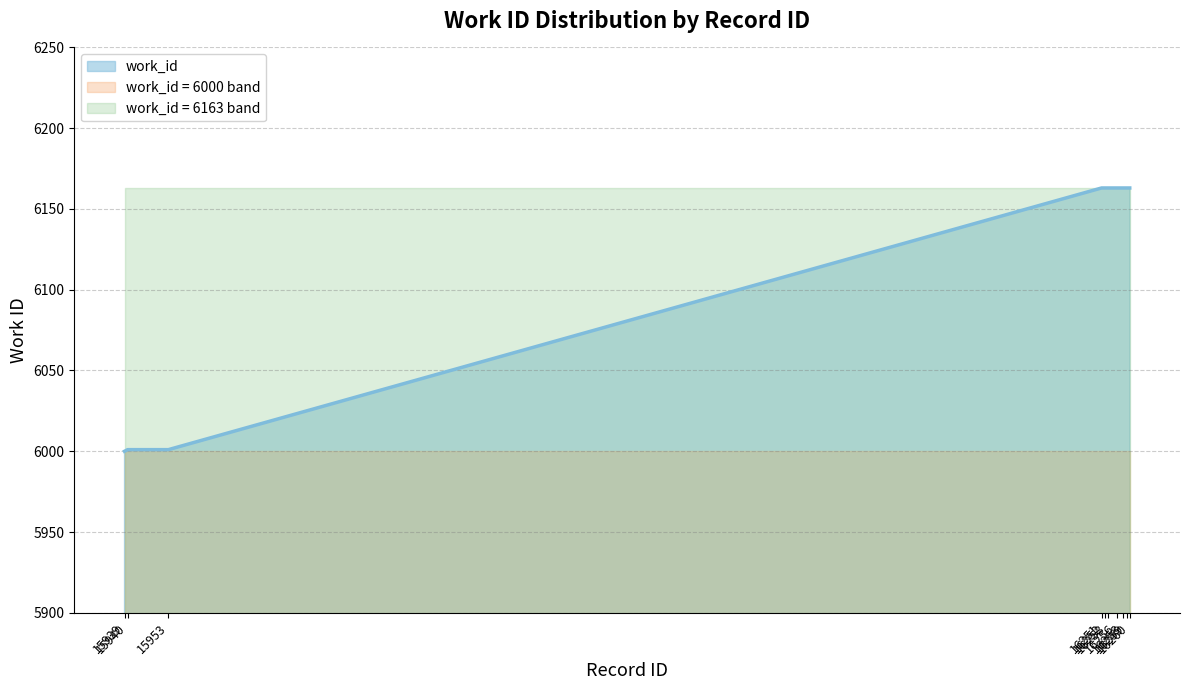

How many series are shown in this chart?

3